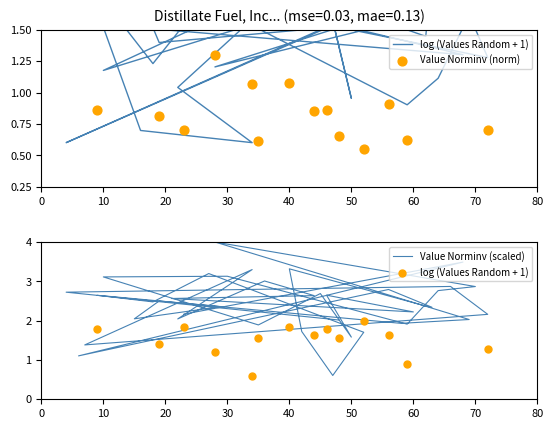

Which series has the largest total across all categories?

Value Norminv